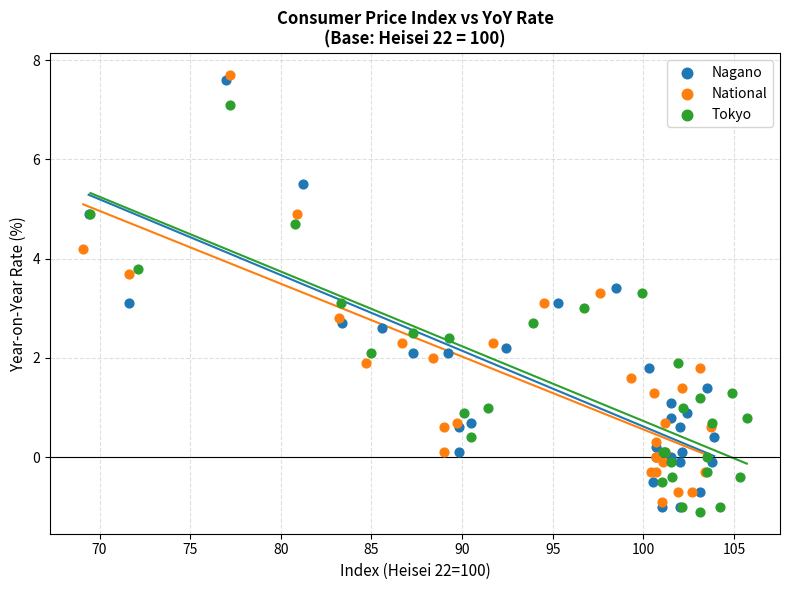

What are all the series names shown in the legend?

Nagano, National, Tokyo